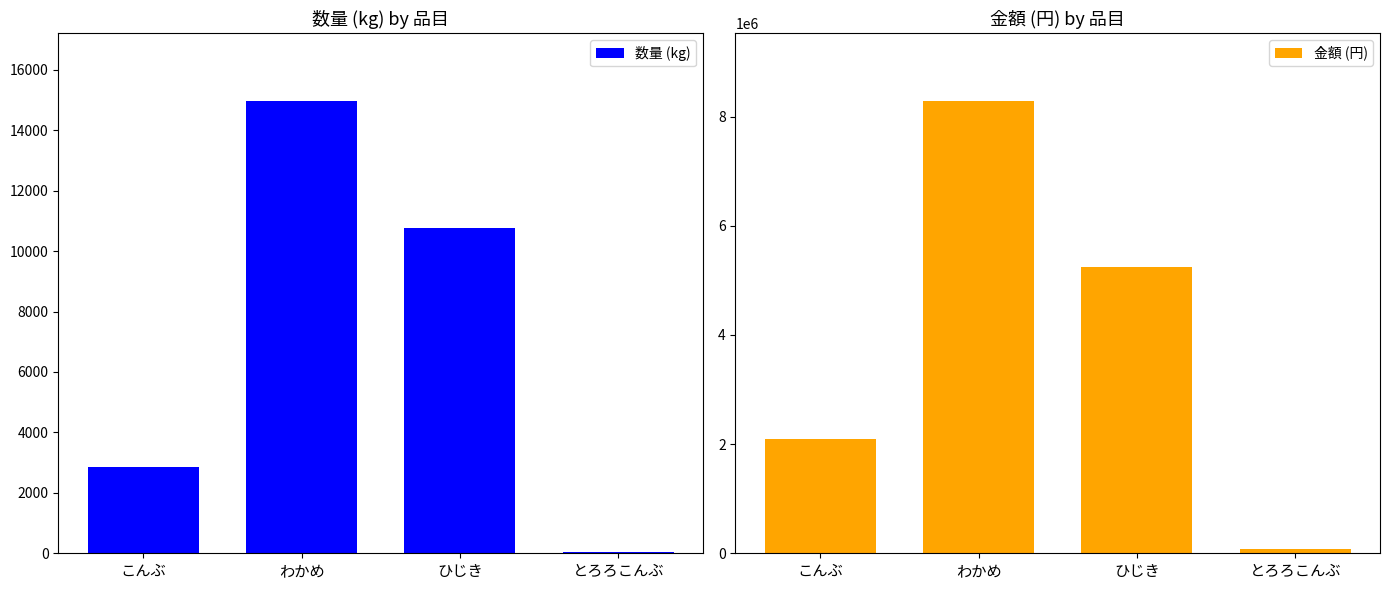

At which label does 数量 (kg) first exceed 10762?

わかめ